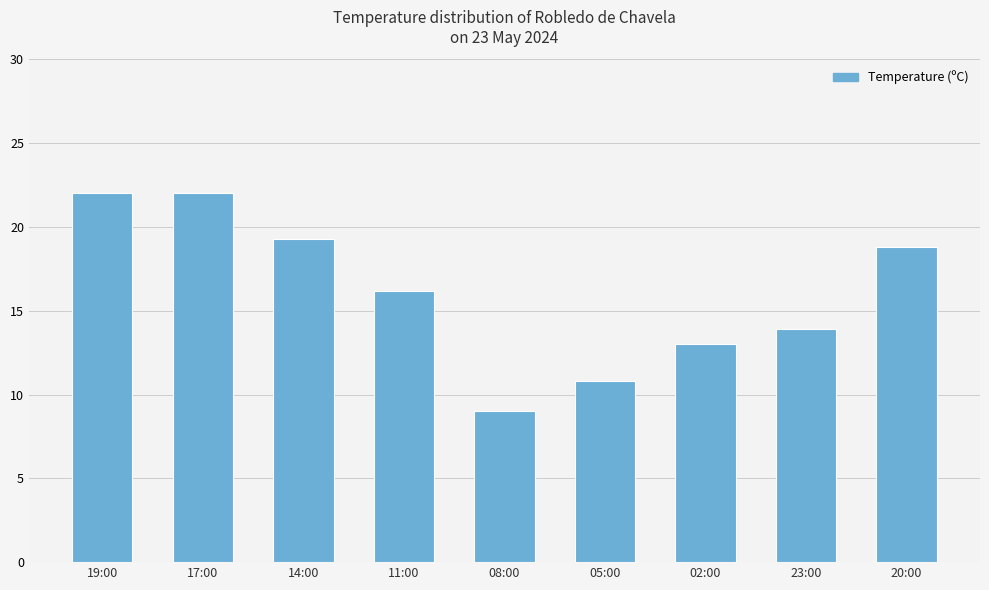

What is the label of the 5th bar from the right?

08:00